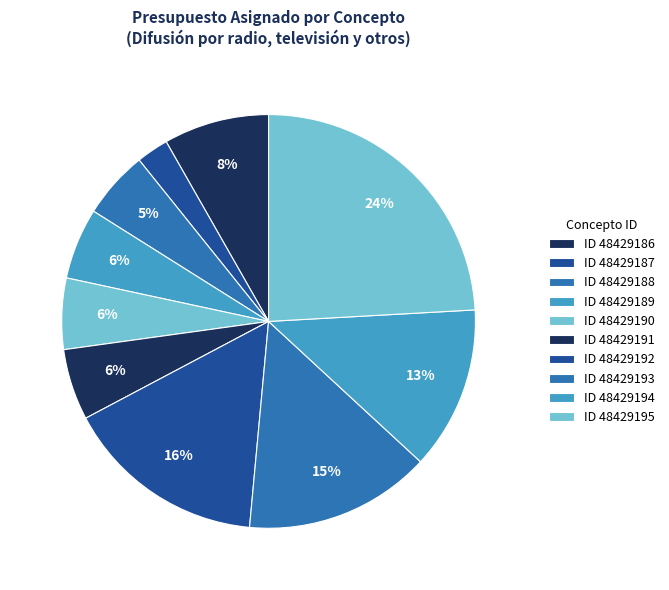

Is it true that ID 48429190 is 19% of the pie?

False